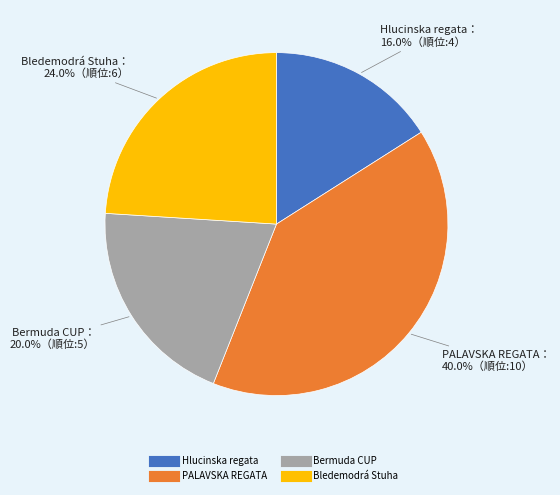

Is there any slice that represents more than half of the pie?

No